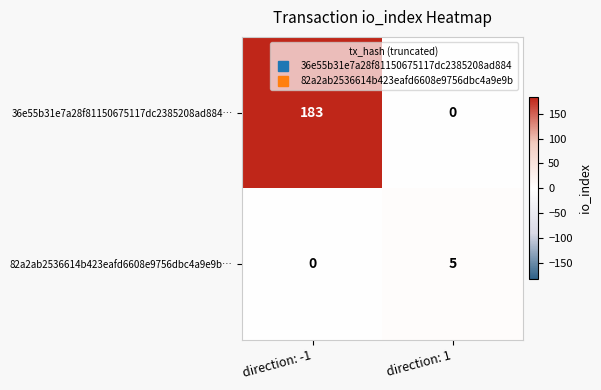

Is it true that 36e55b31e7a28f81150675117dc2385208ad884… equals 0 at direction: 1?

True